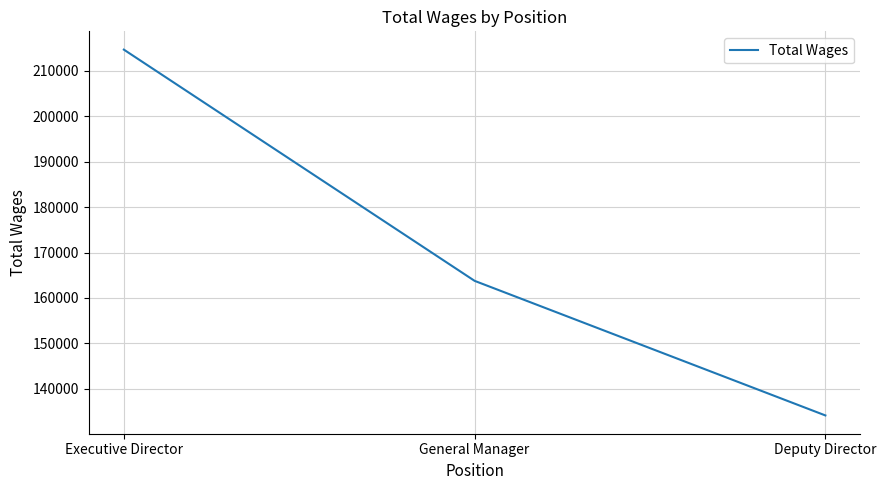

What position from the left is Deputy Director?

3